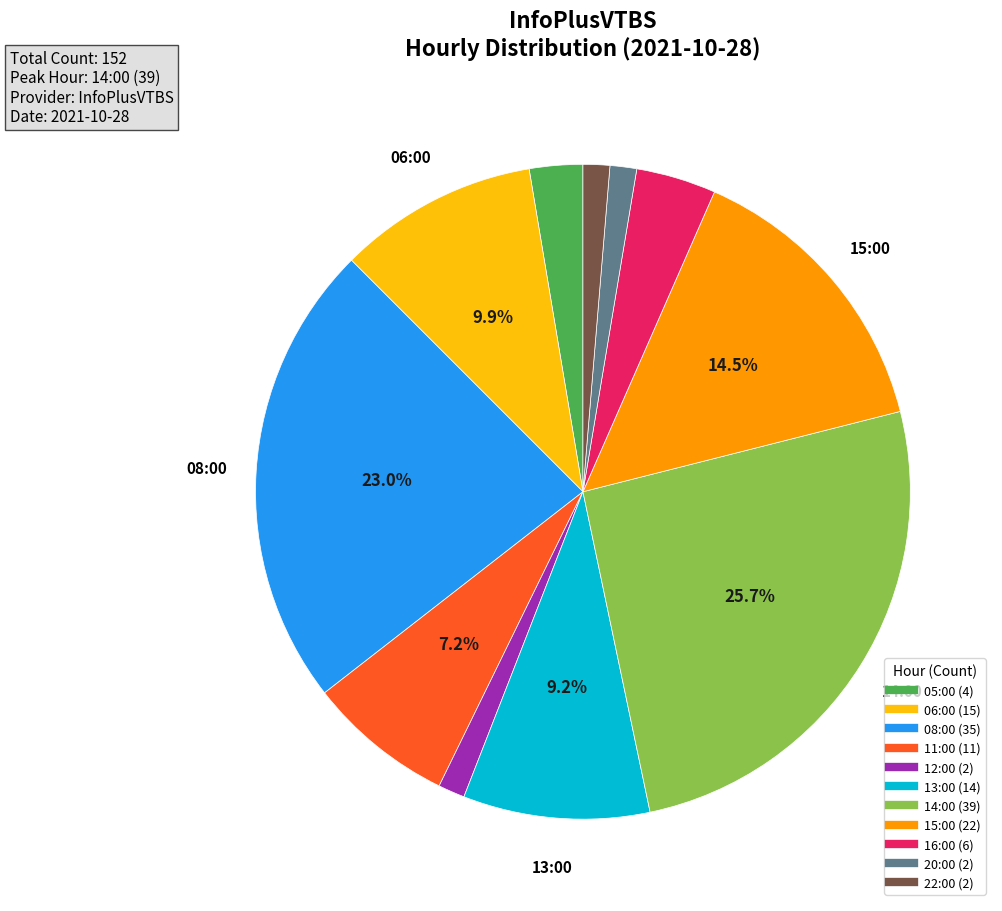

Combined, do 13:00 and 05:00 account for over 50%?

No